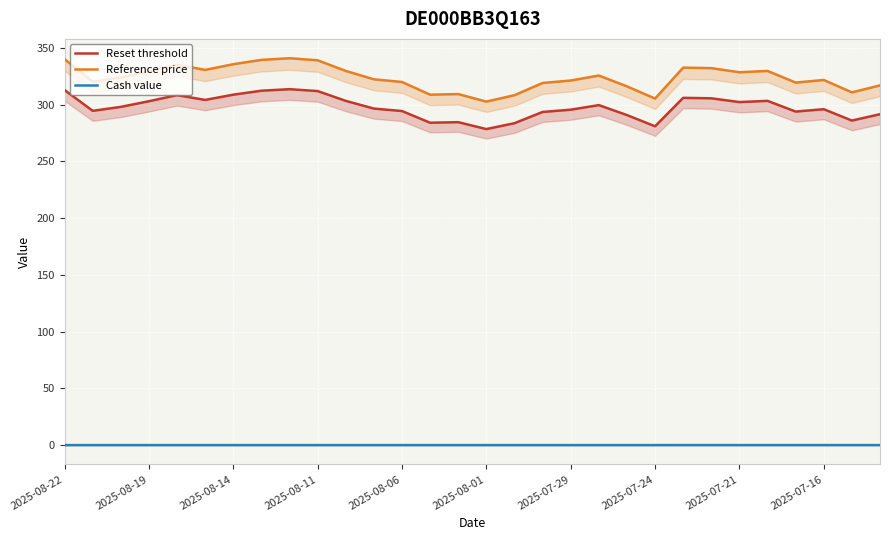

Between 2025-08-14 and 10, which series saw the biggest shift?

Reference price